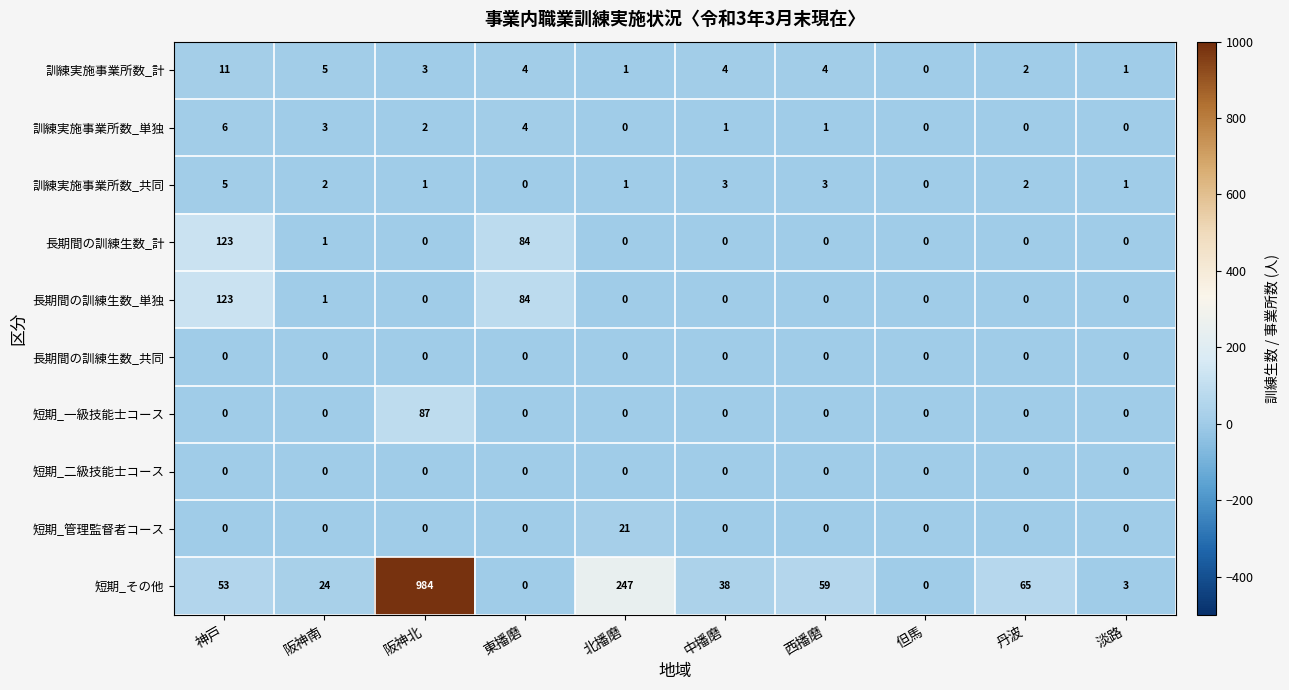

What is the total value across all series at 阪神北?

1077